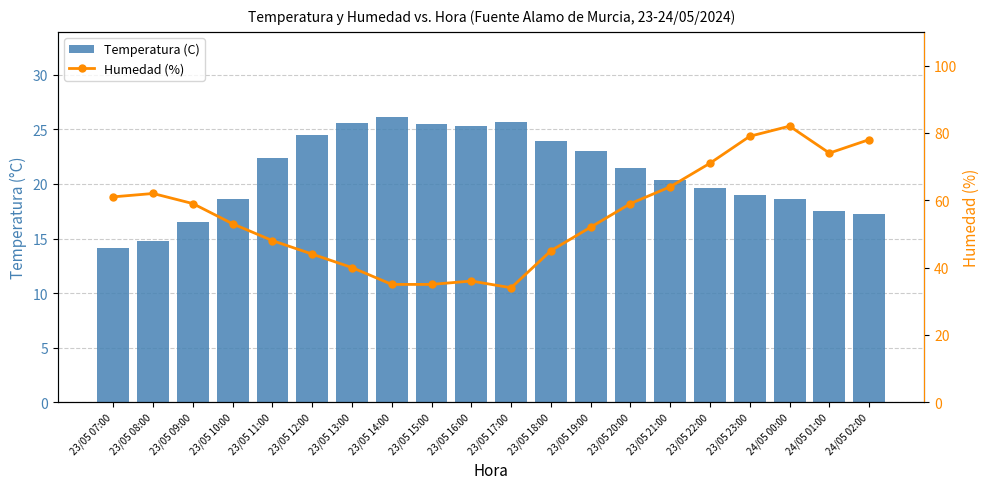

Which label corresponds to the largest value in the chart?

24/05 00:00